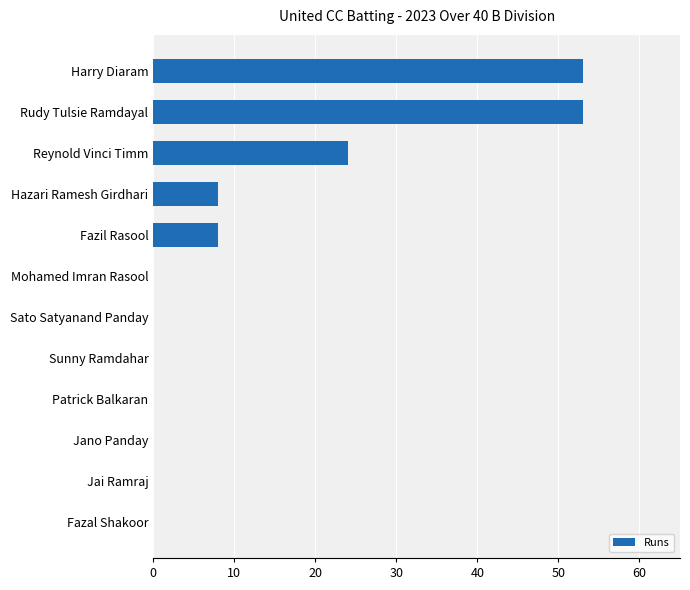

What is the change in value from Fazil Rasool to Reynold Vinci Timm?

+16